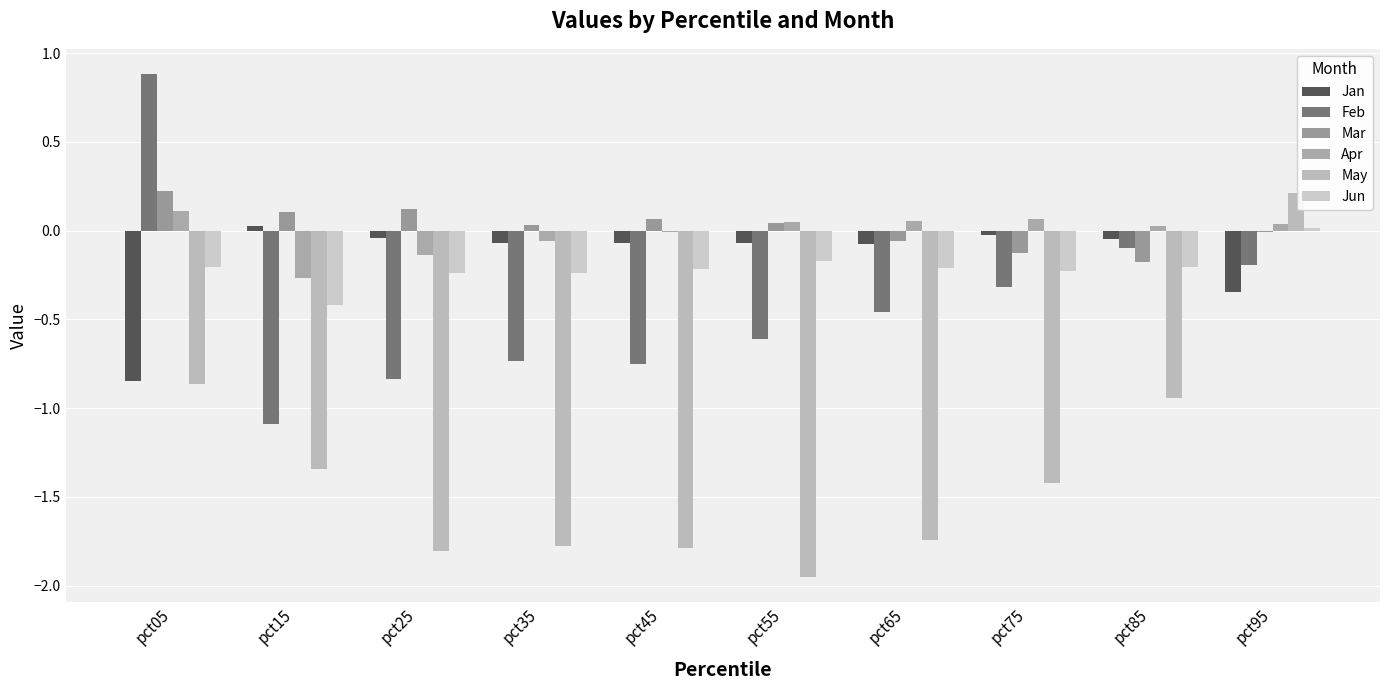

Where does the Mar series first go above 0?

pct05